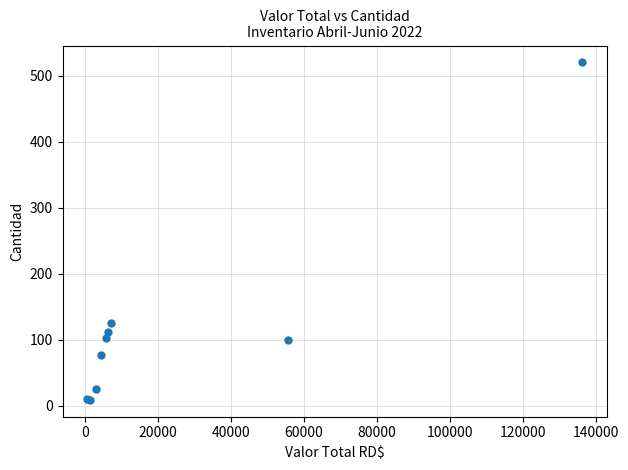

What Y value in the scatter plot is closest to 264?

125